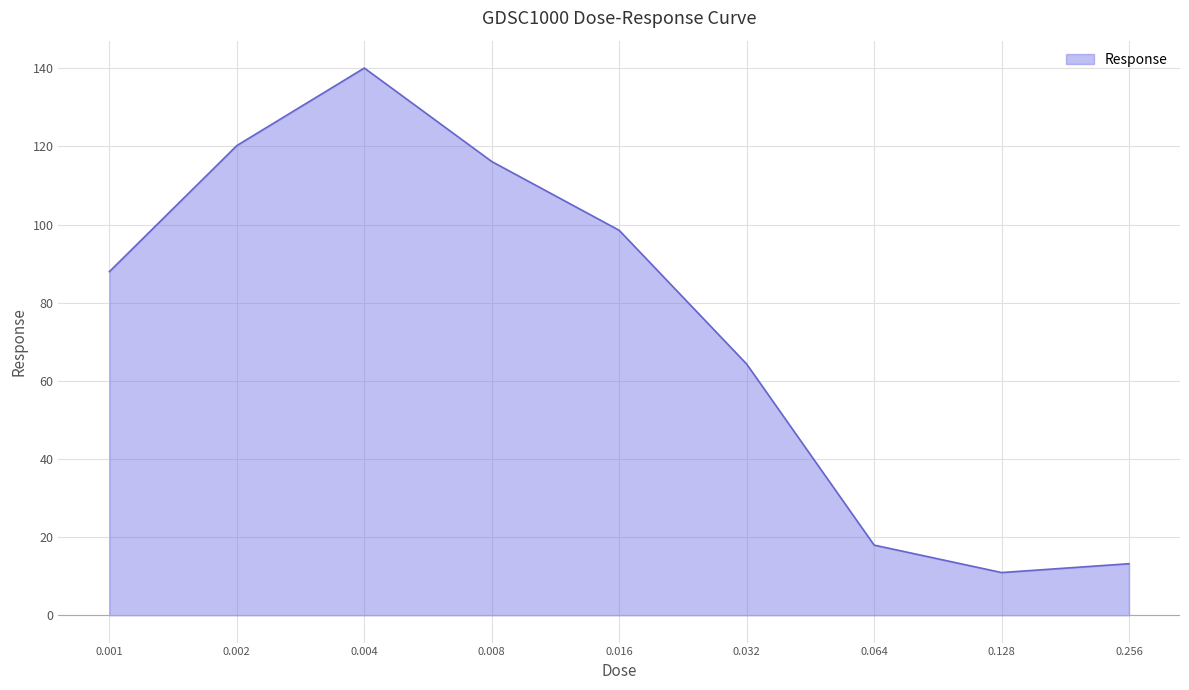

What is the difference between the maximum and minimum values?

129.2